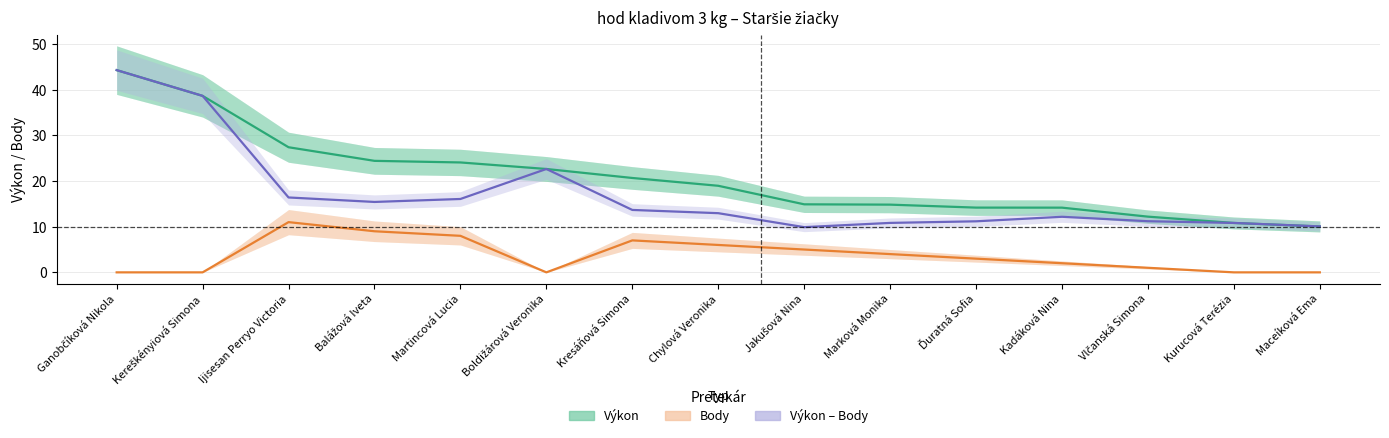

Rank the series by their average value, from lowest to highest.

Body, Výkon – Body, Výkon